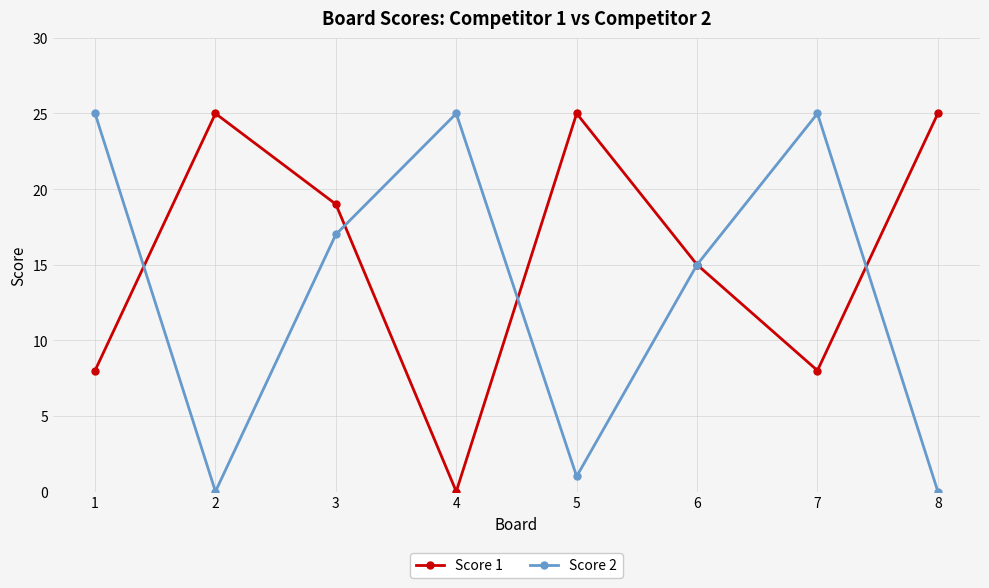

After their last crossing, which series has the higher values: Score 2 or Score 1?

Score 1